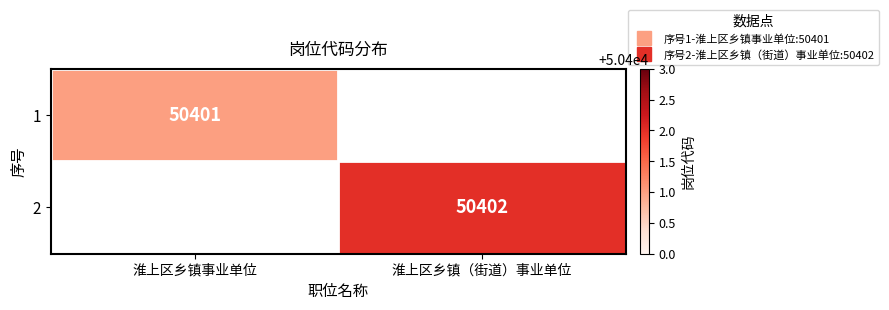

Count the 2 values in the range 0 to 50402.

2